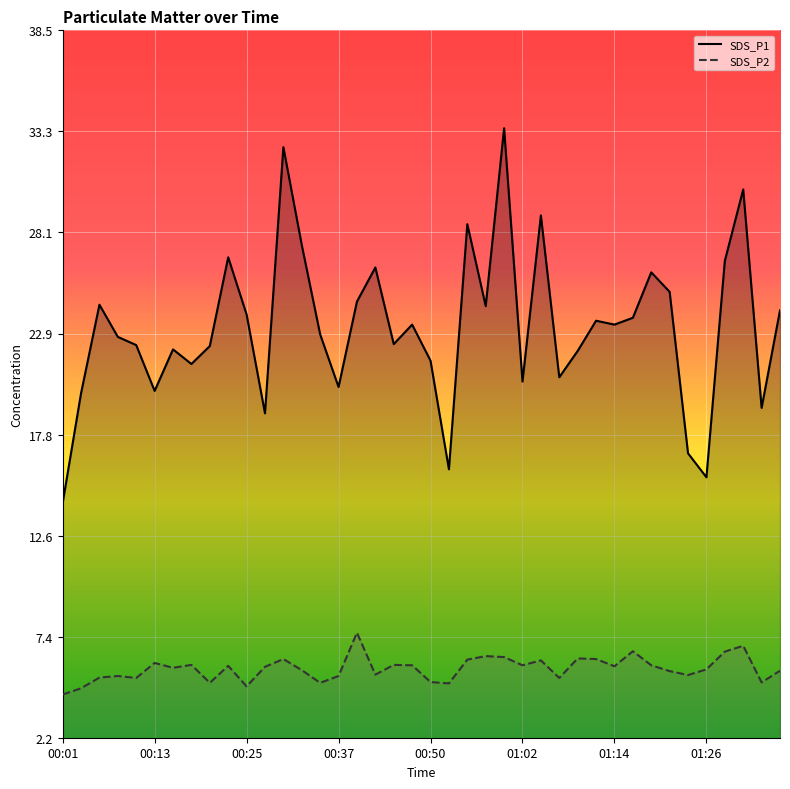

What are all the series names shown in the legend?

SDS_P1, SDS_P2